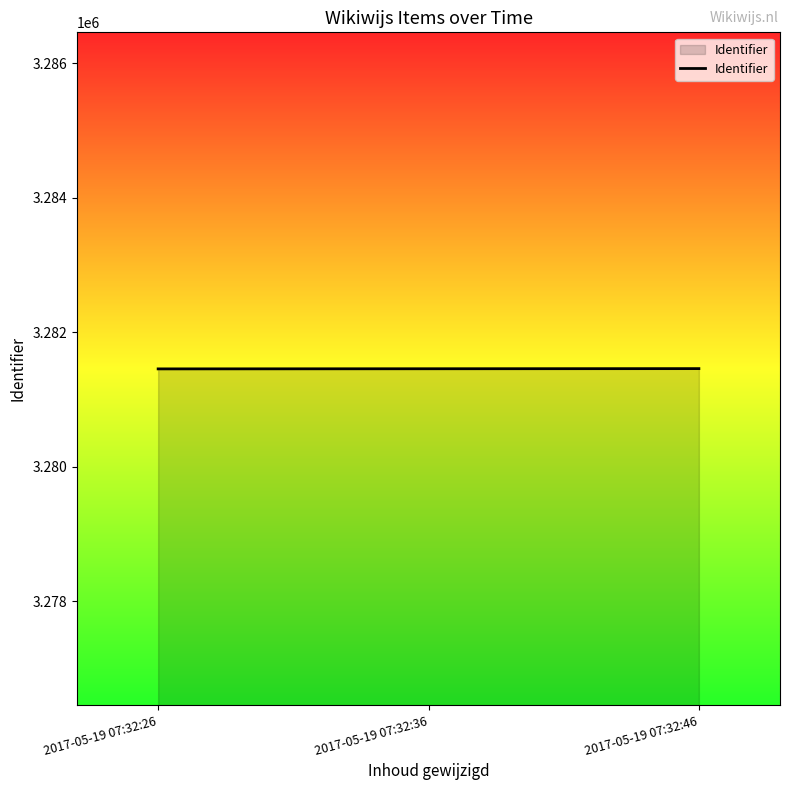

What is the minimum value shown in the chart?

3281458